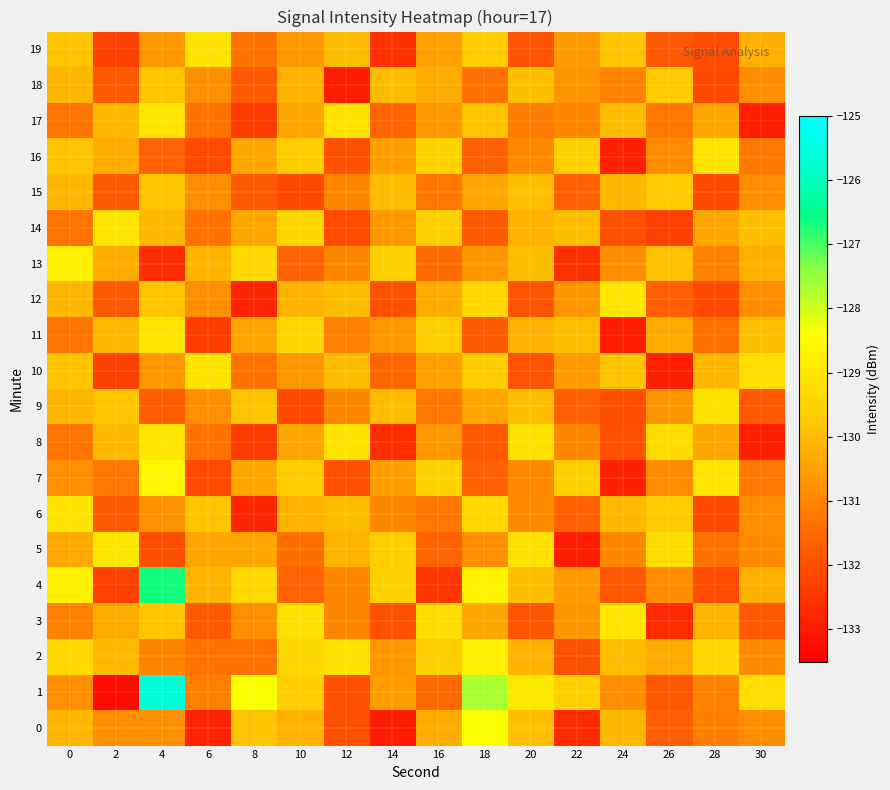

Which series changed the most between 10 and 24?

11